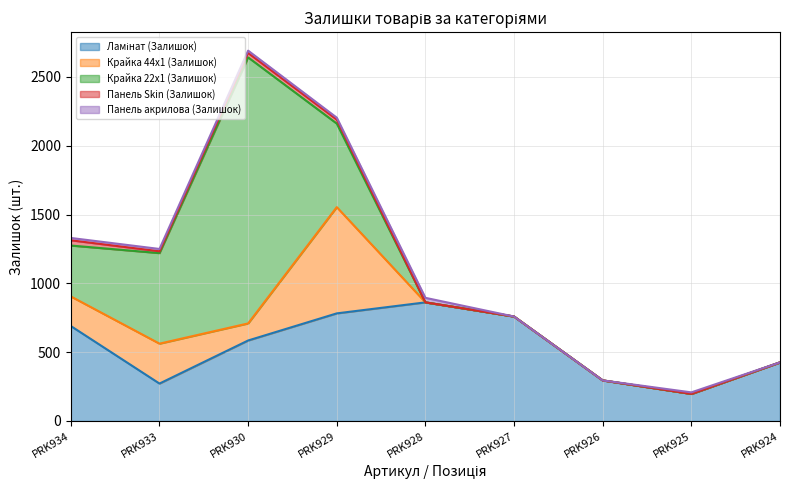

What are all the series names shown in the legend?

Ламінат (Залишок), Крайка 44x1 (Залишок), Крайка 22x1 (Залишок), Панель Skin (Залишок), Панель акрилова (Залишок)